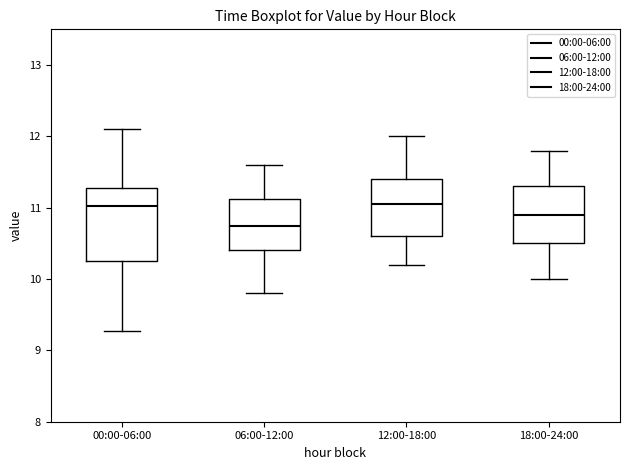

Reading left to right, read every box against the y-axis: the position of its median line, the range the box covers, and the ends of its whiskers. The values are not printed on the chart, so give them approximately, as read against the axis.

00:00-06:00: median 11.0, box 10.3 to 11.3, whiskers 9.3 to 12.1
06:00-12:00: median 10.8, box 10.4 to 11.1, whiskers 9.8 to 11.6
12:00-18:00: median 11.1, box 10.6 to 11.4, whiskers 10.2 to 12.0
18:00-24:00: median 10.9, box 10.5 to 11.3, whiskers 10.0 to 11.8